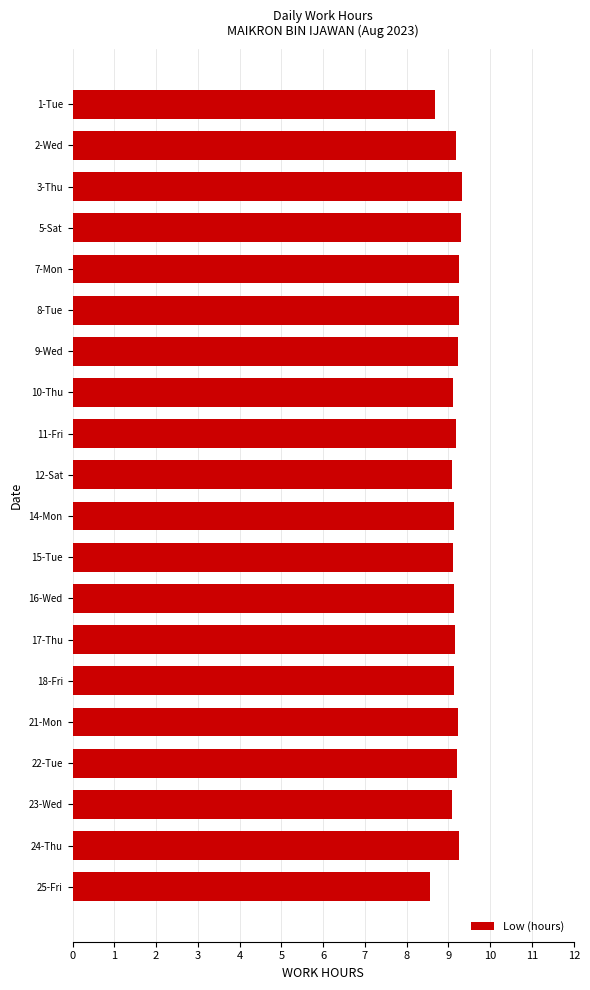

What is the sum of the values at 24-Thu and 16-Wed?

18.4